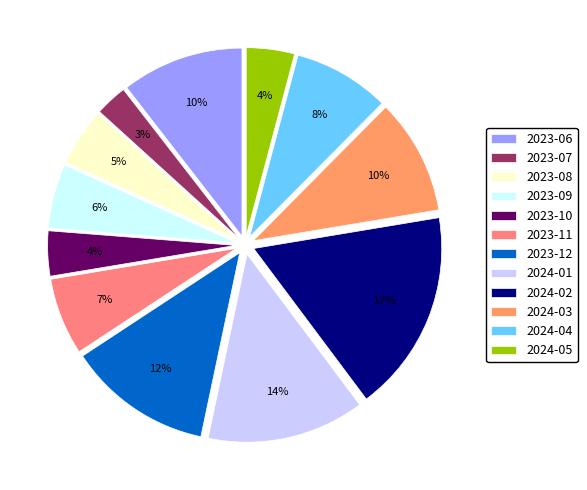

How many slices are in this pie chart?

12